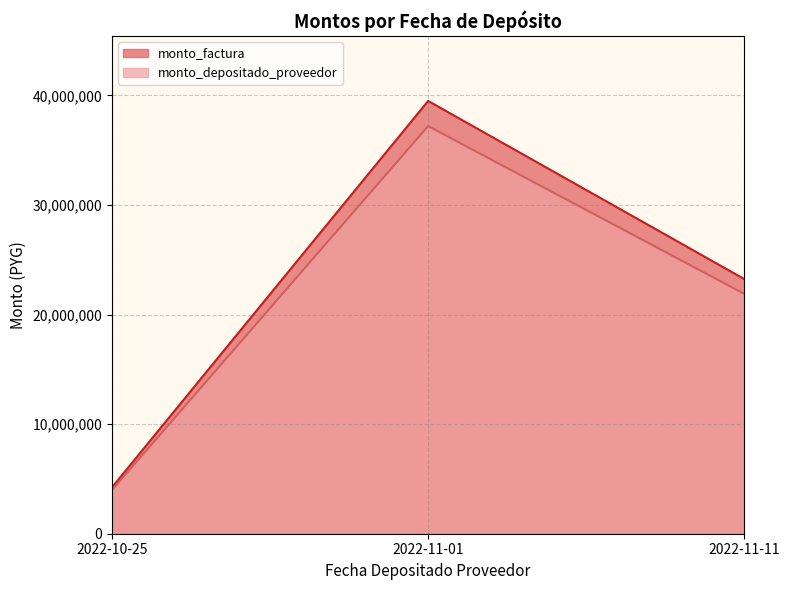

What is the value of the monto_factura point at the 1st from the left?

4235000